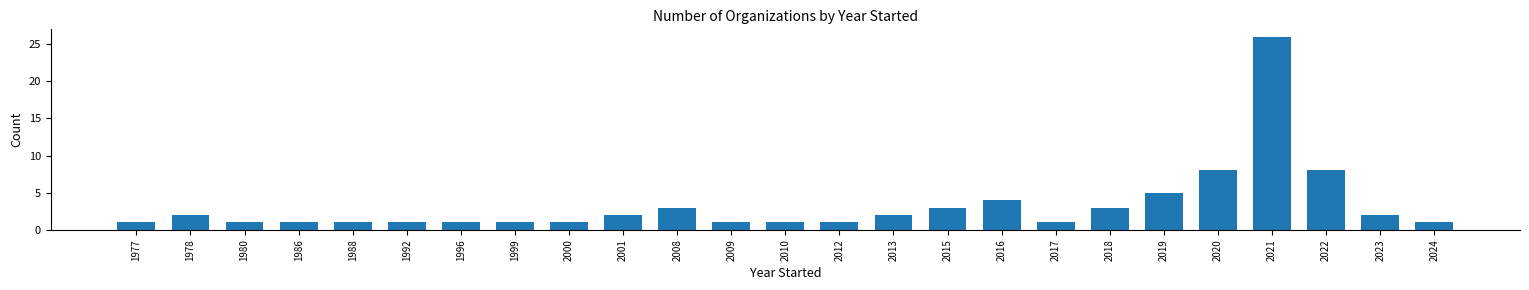

Reading left to right, transcribe all the data shown in this chart.

1977=1	1978=2	1980=1	1986=1	1988=1	1992=1	1996=1	1999=1	2000=1	2001=2	2008=3	2009=1	2010=1	2012=1	2013=2	2015=3	2016=4	2017=1	2018=3	2019=5	2020=8	2021=26	2022=8	2023=2	2024=1